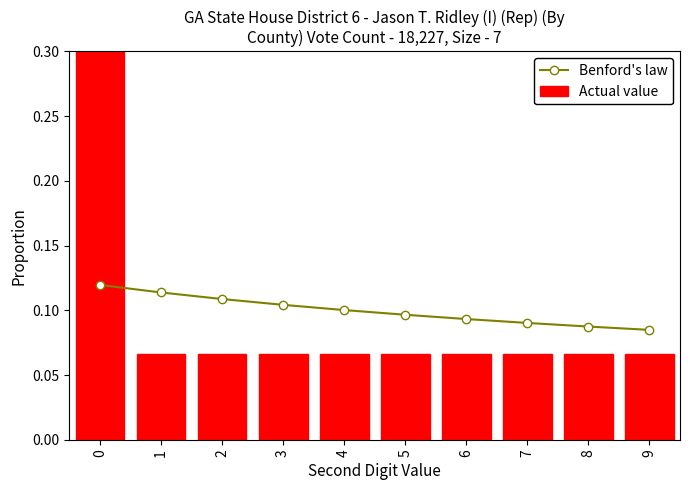

Read the Benford's law value at 1.

0.1